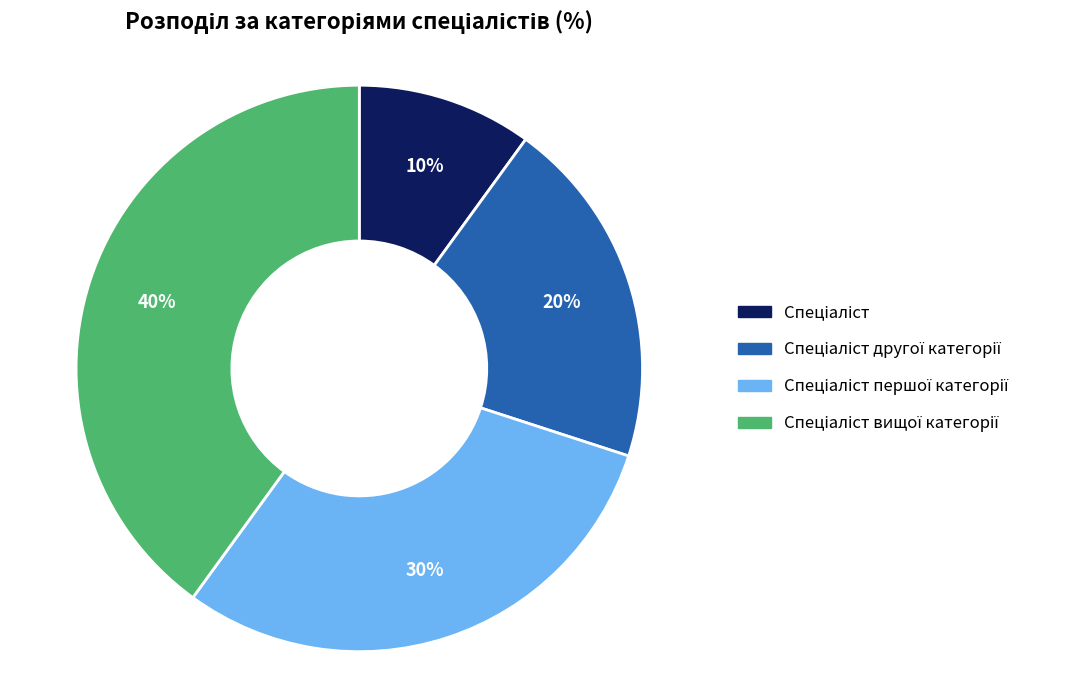

Does any single category account for the majority?

No